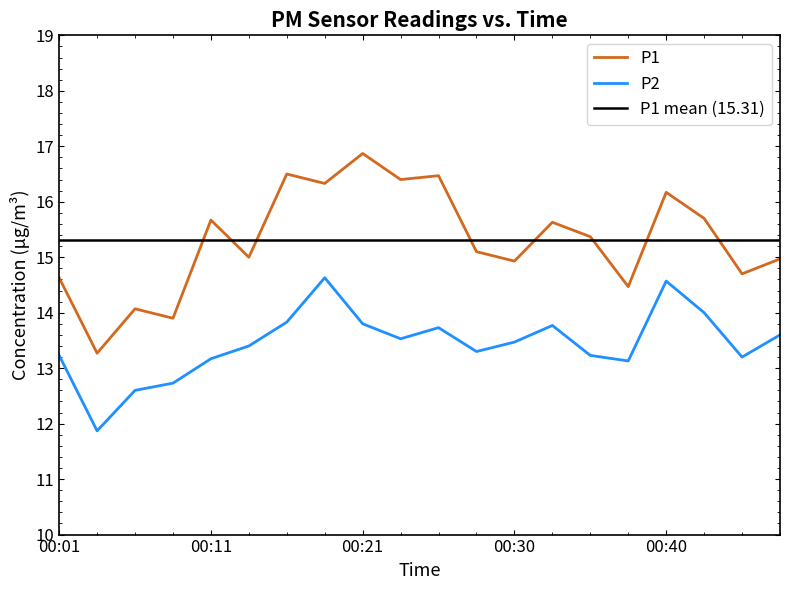

True or false: P1 has more than 2 points higher than both neighbors.

True